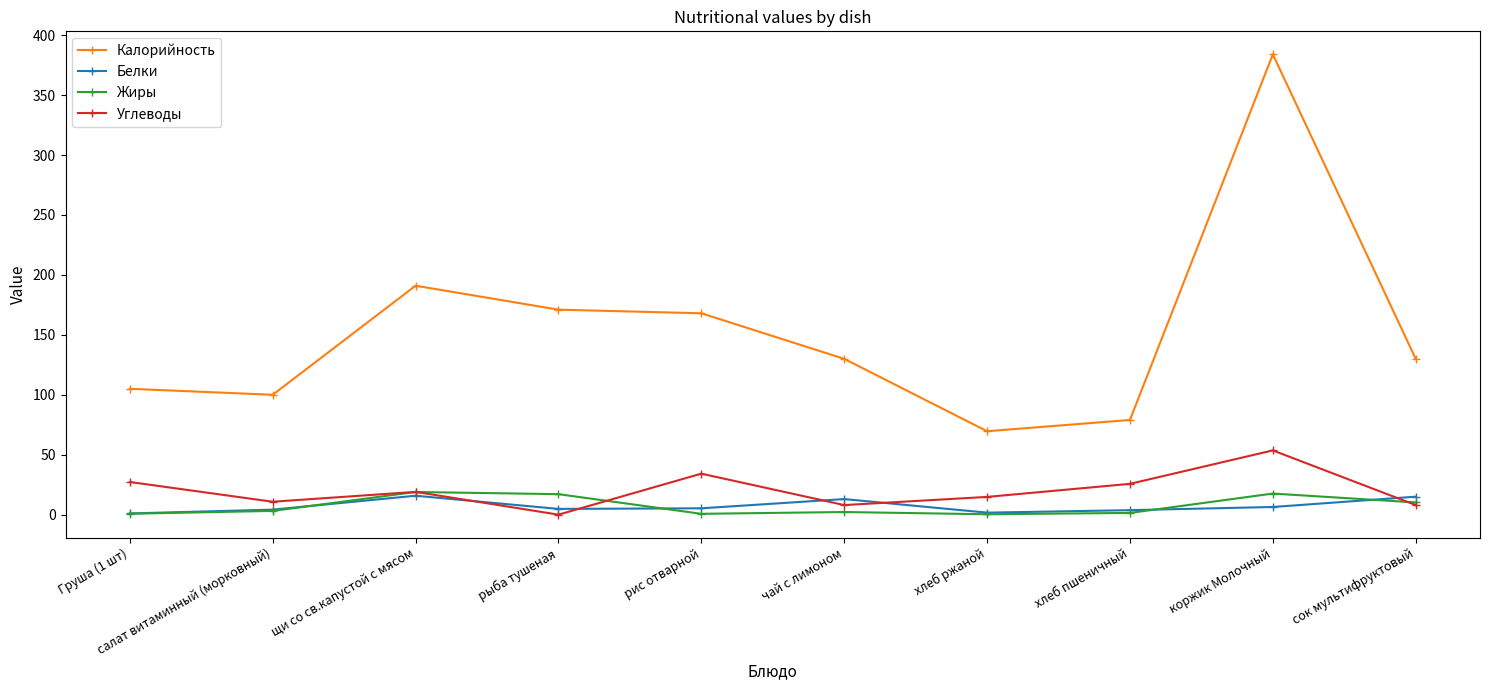

At which category is the sum across all series the highest?

коржик Молочный